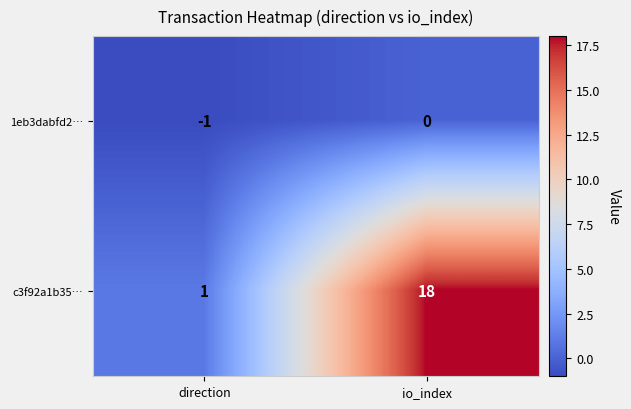

Reading left to right, extract all data points from this chart.

1eb3dabfd2…: direction=-1	io_index=0
c3f92a1b35…: direction=1	io_index=18